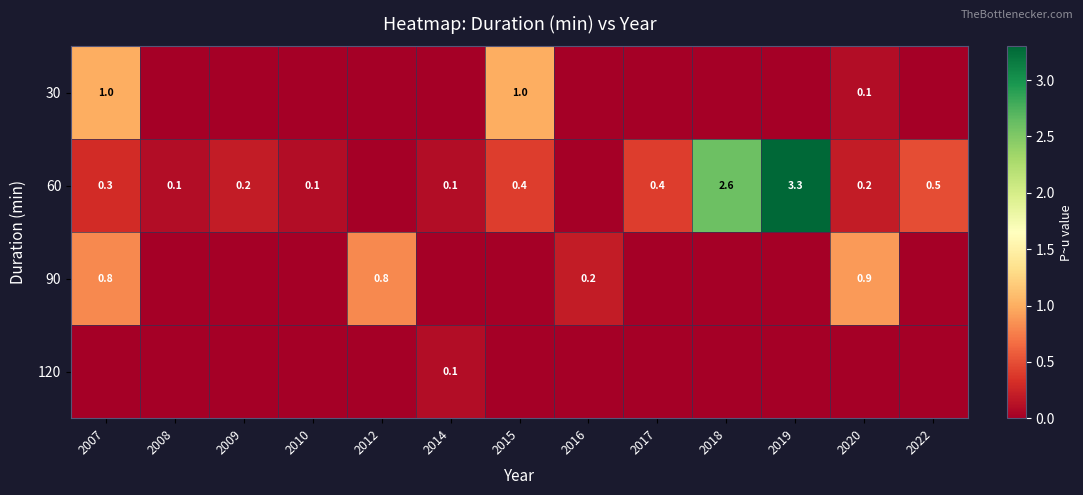

What is the difference between the 60 values at 2018 and 2008?

2.5